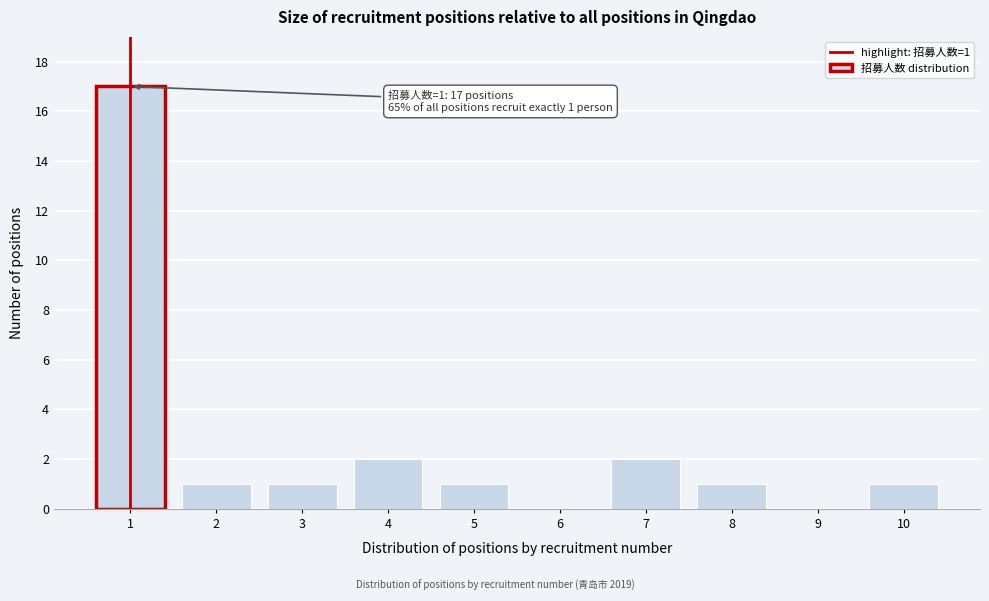

Reading left to right, transcribe all the data shown in this chart.

1=17	2=1	3=1	4=2	5=1	6=0	7=2	8=1	9=0	10=1